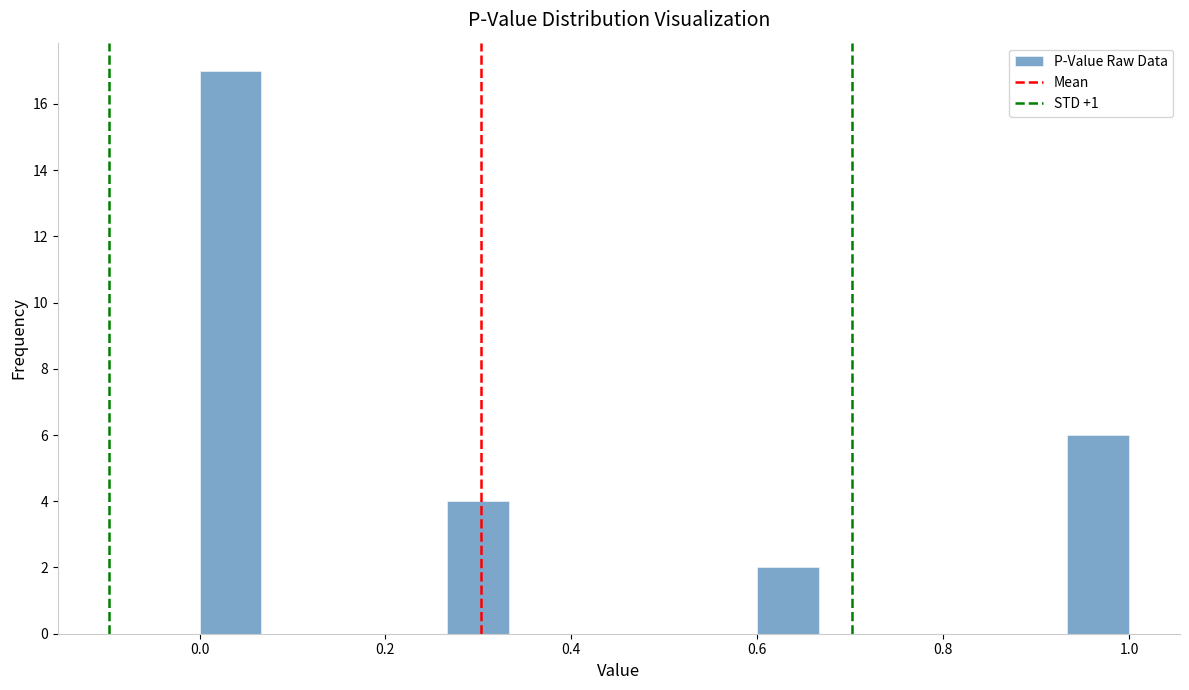

Around what value on the x-axis is the tallest bar? Give the approximate position of its centre, as read against the axis.

0.04